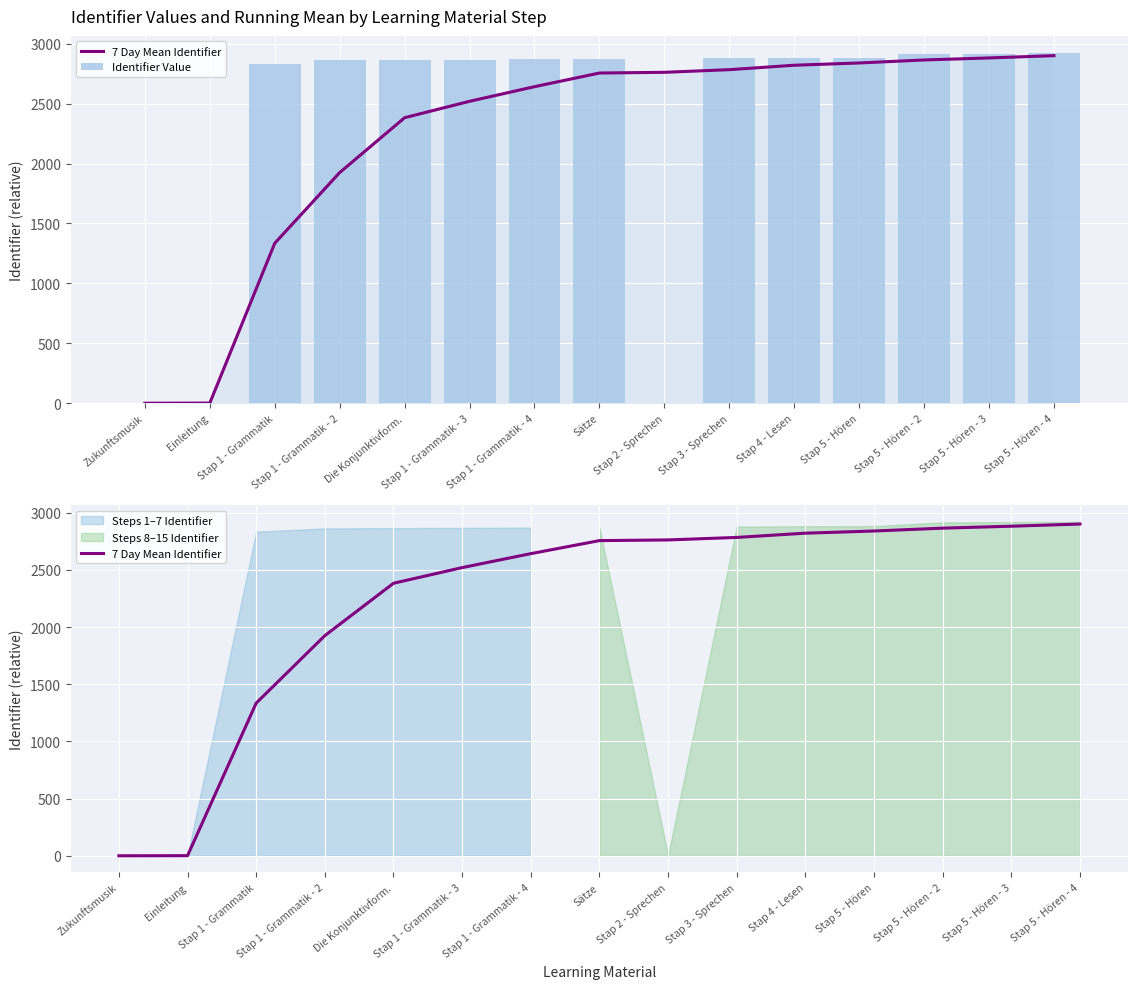

Which category has the highest value across all series?

Stap 5 - Hören - 4